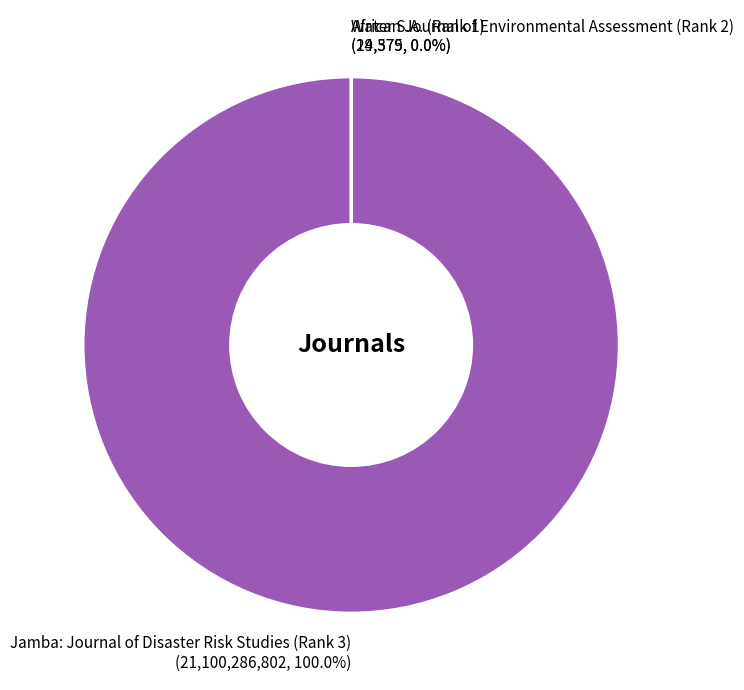

Which slice is the largest?

Jamba: Journal of Disaster Risk Studies (Rank 3)